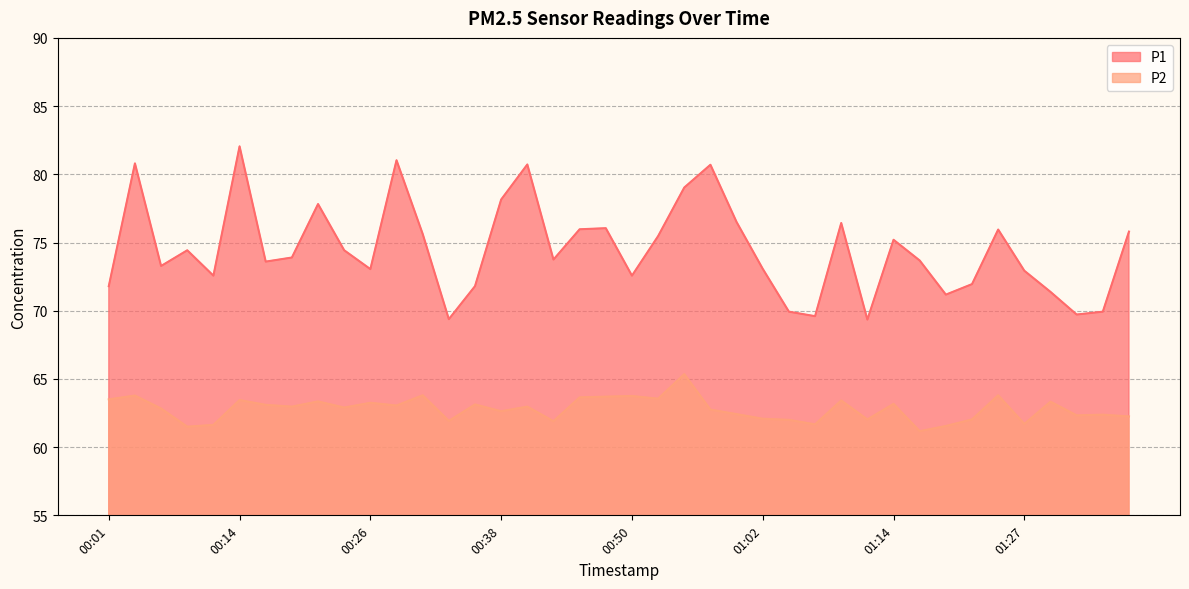

At which label is P2 closest to 63?

00:18